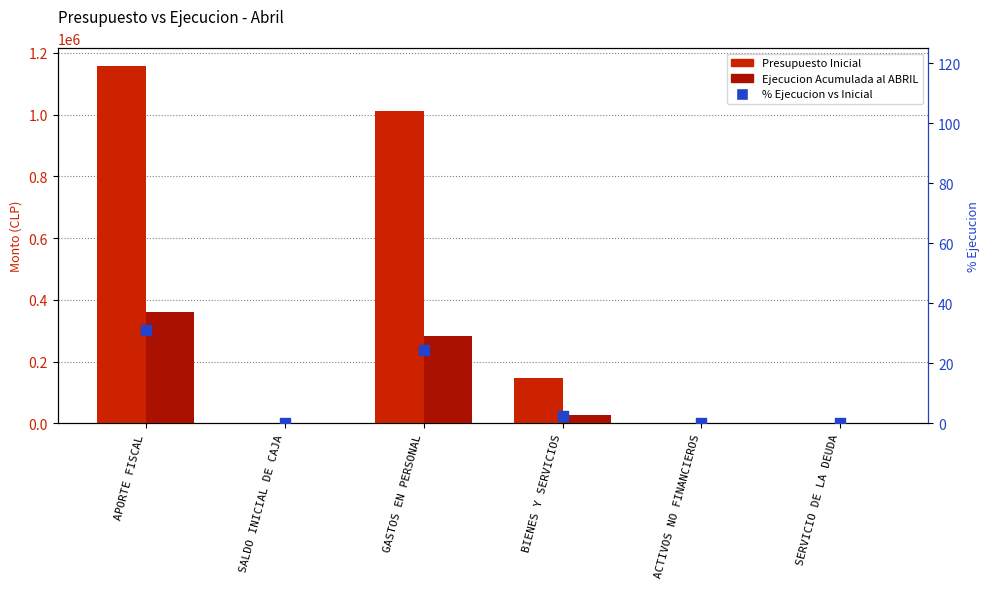

Which series has the largest total across all categories?

Presupuesto Inicial